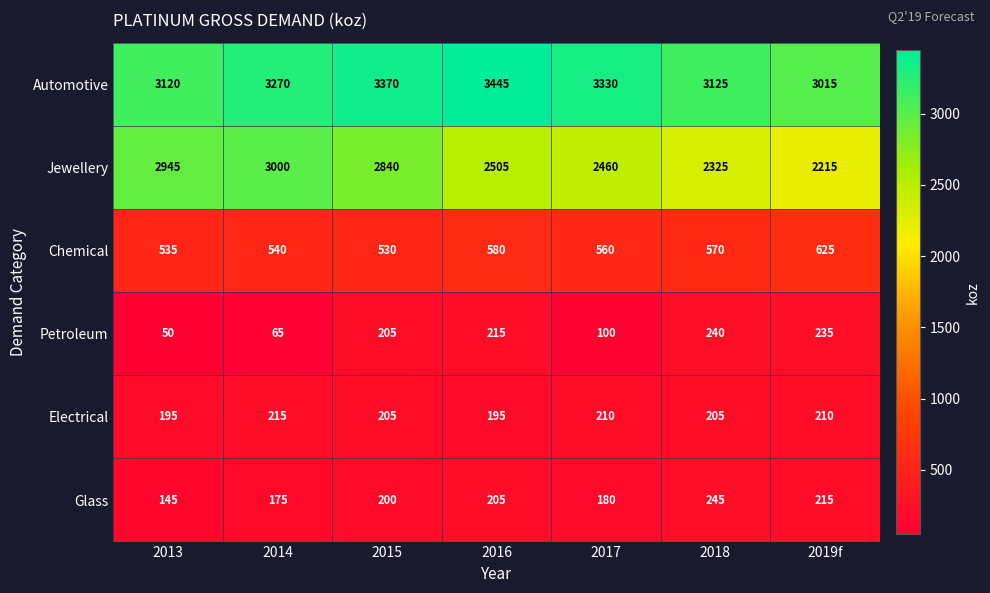

Rank the categories by Petroleum value from lowest to highest.

2013, 2014, 2017, 2015, 2016, 2019f, 2018